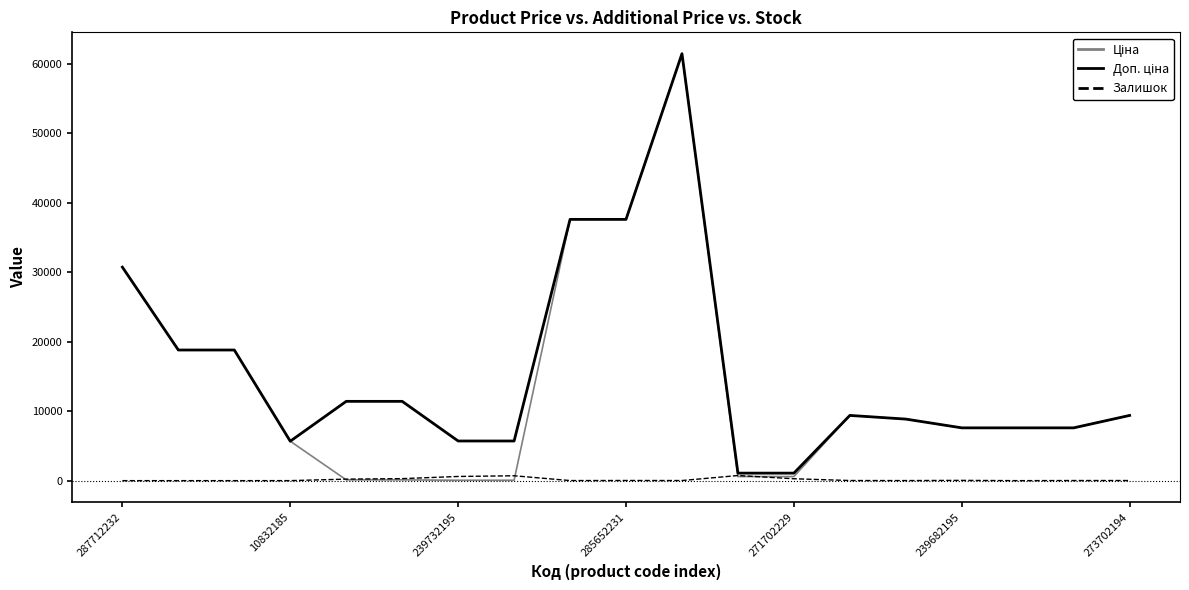

True or false: Залишок has more than 0 interior local peaks.

True